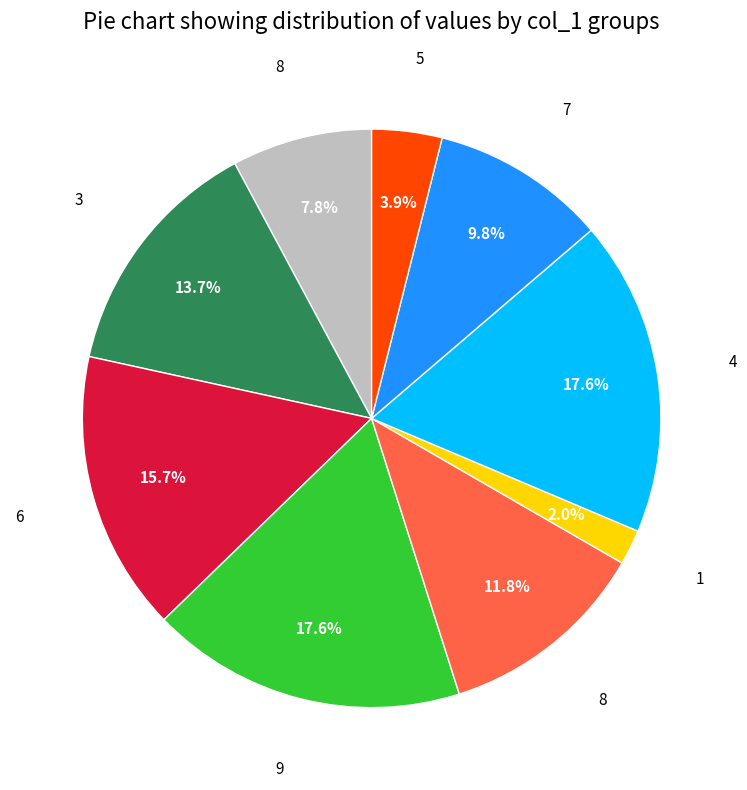

Is there any slice that represents more than half of the pie?

No